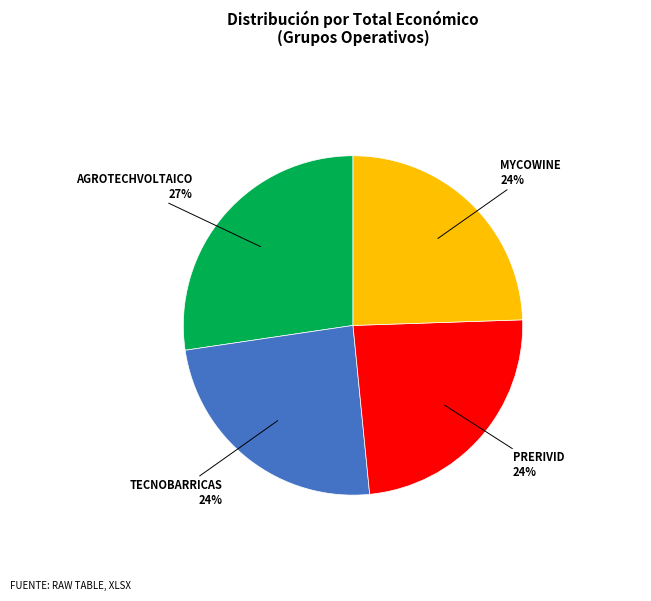

To the nearest percent, what is the average slice percentage?

25%